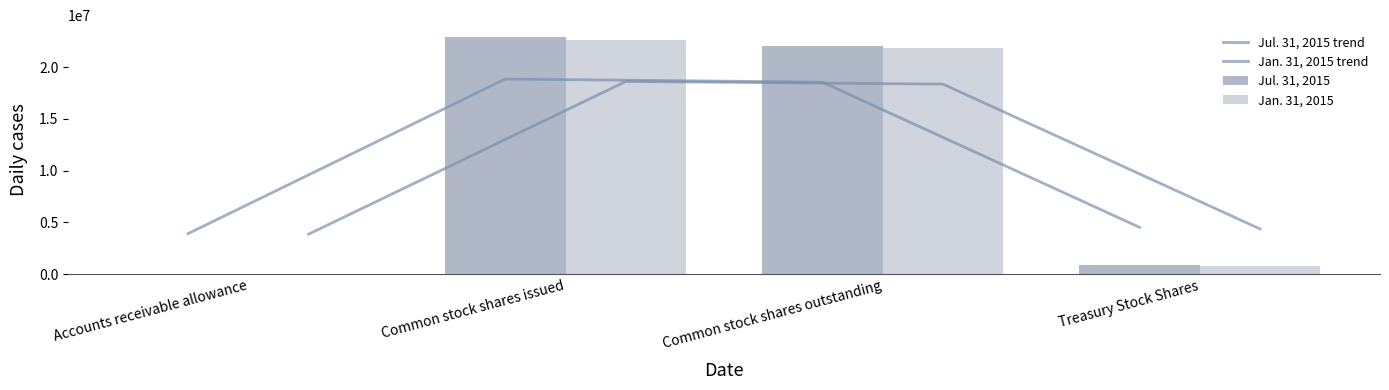

Reading right to left, extract all data points from this chart.

Jul. 31, 2015 trend: Treasury Stock Shares=4515234.4	Common stock shares outstanding=18545336.3	Common stock shares issued=18850662.4	Accounts receivable allowance=3909899.9
Jan. 31, 2015 trend: Treasury Stock Shares=4358815.8	Common stock shares outstanding=18358625.3	Common stock shares issued=18612701.3	Accounts receivable allowance=3857082.6
Jul. 31, 2015: Treasury Stock Shares=915927.0	Common stock shares outstanding=21993027.0	Common stock shares issued=22908954.0	Accounts receivable allowance=3225.0
Jan. 31, 2015: Treasury Stock Shares=761330.0	Common stock shares outstanding=21830081.0	Common stock shares issued=22591411.0	Accounts receivable allowance=4403.0